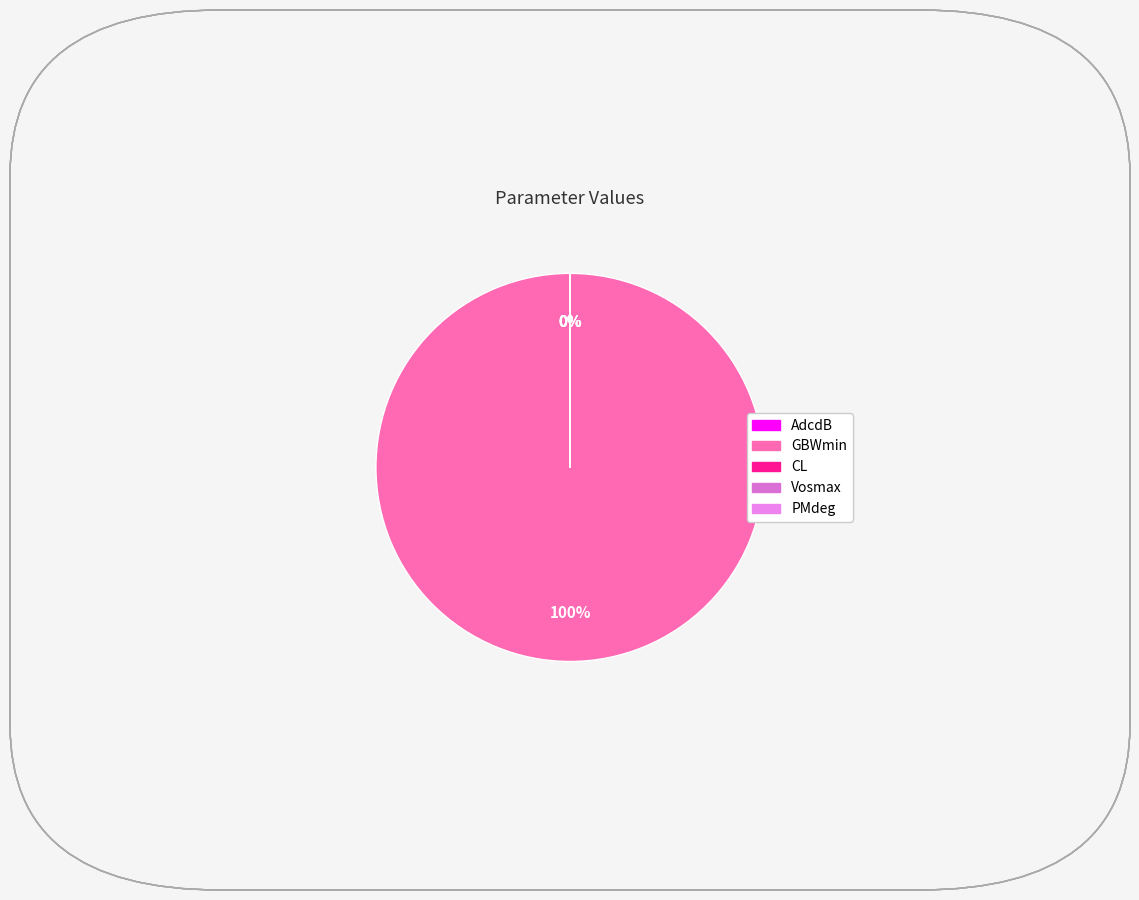

Rank the categories by value from highest to lowest.

GBWmin, AdcdB, PMdeg, Vosmax, CL